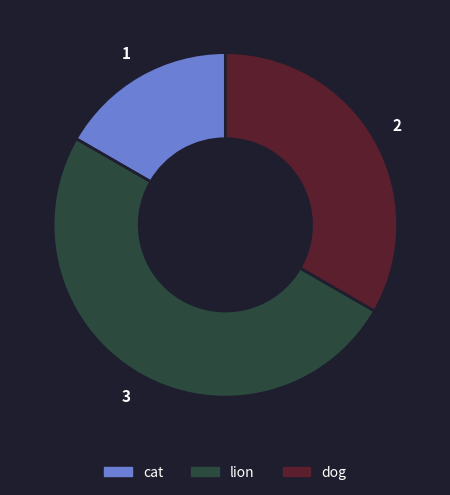

The cat slice represents 6% of the pie. True or false?

False